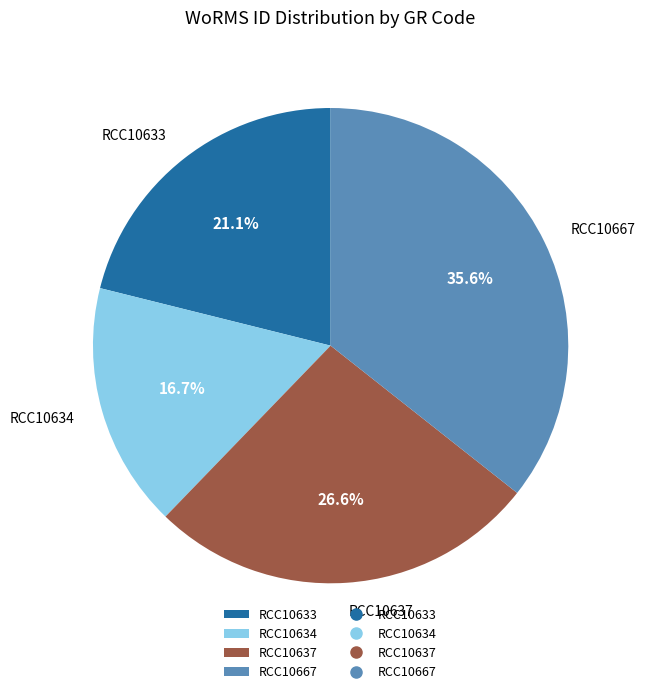

To the nearest percent, what portion does RCC10633 represent?

21%